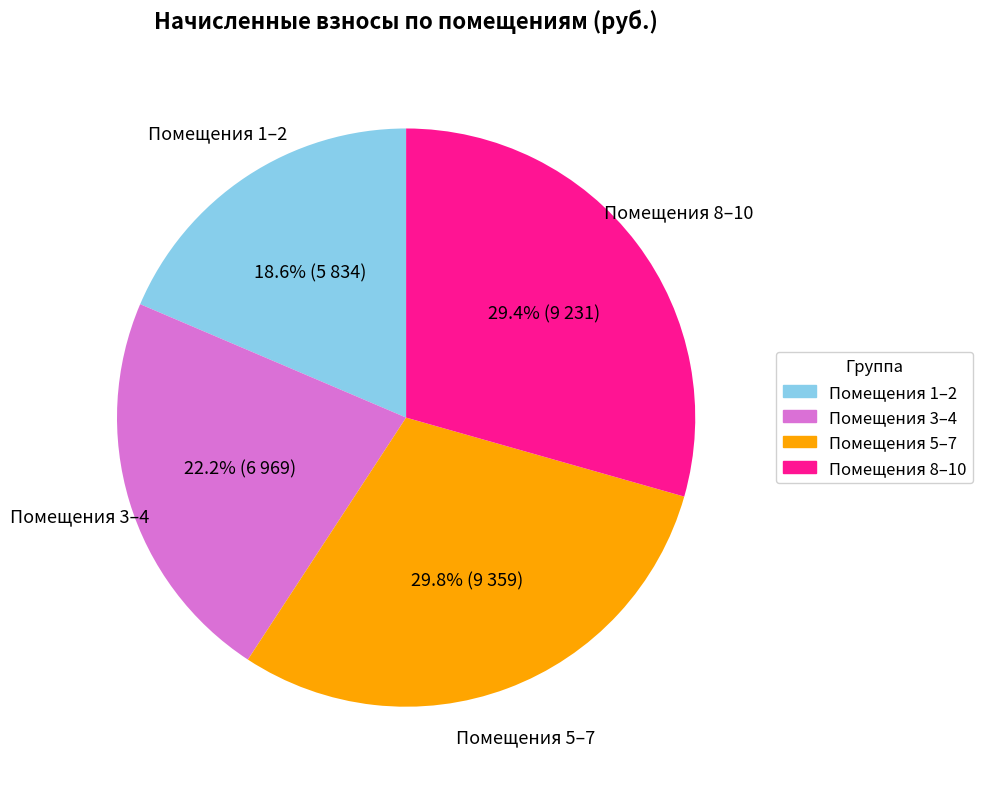

Is there a majority slice in this chart?

No